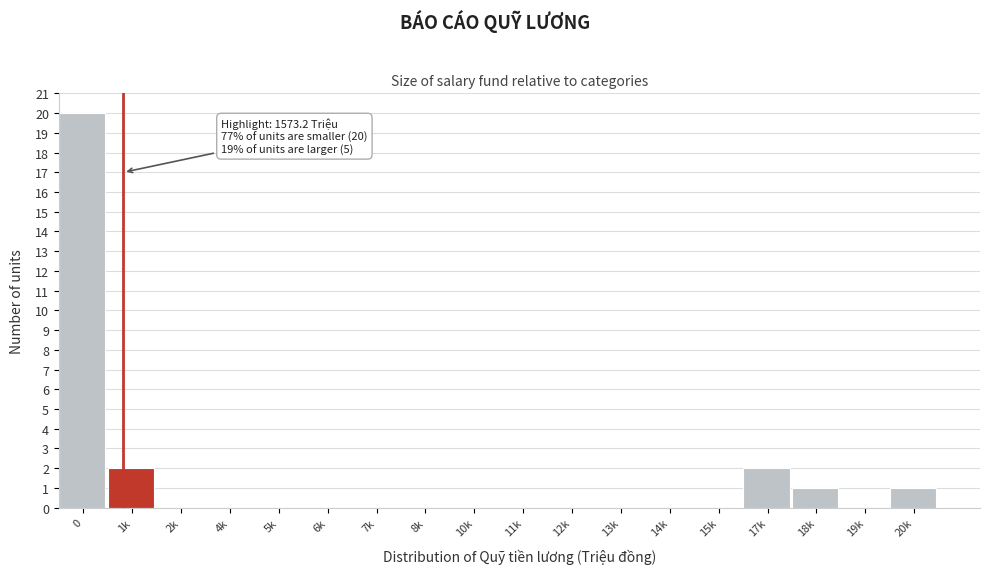

Reading left to right, transcribe all the data shown in this chart.

0=20	1k=2	2k=0	4k=0	5k=0	6k=0	7k=0	8k=0	10k=0	11k=0	12k=0	13k=0	14k=0	15k=0	17k=2	18k=1	19k=0	20k=1